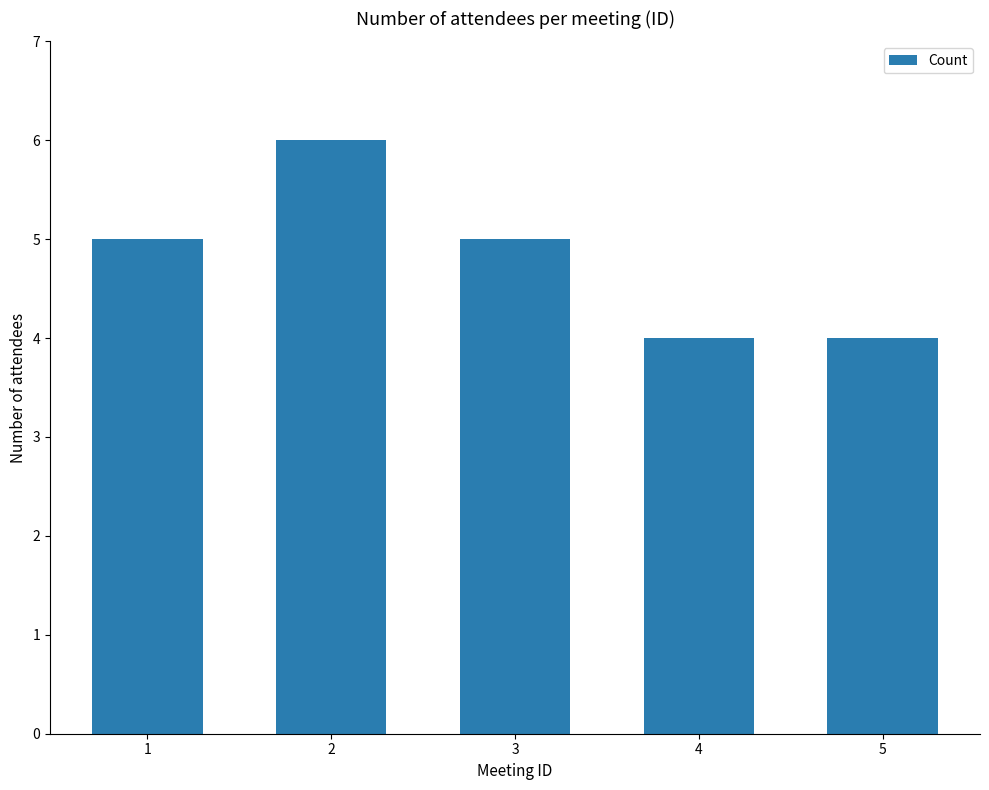

What is the minimum value shown in the chart?

4